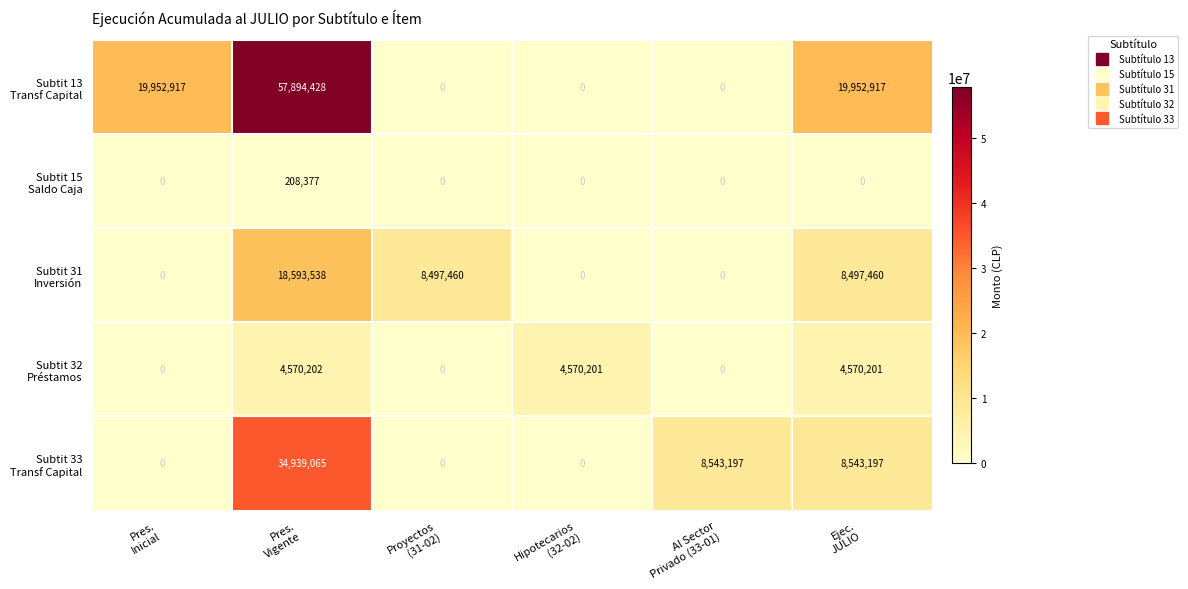

What is the total value across all series at Pres.
Vigente?

116205610